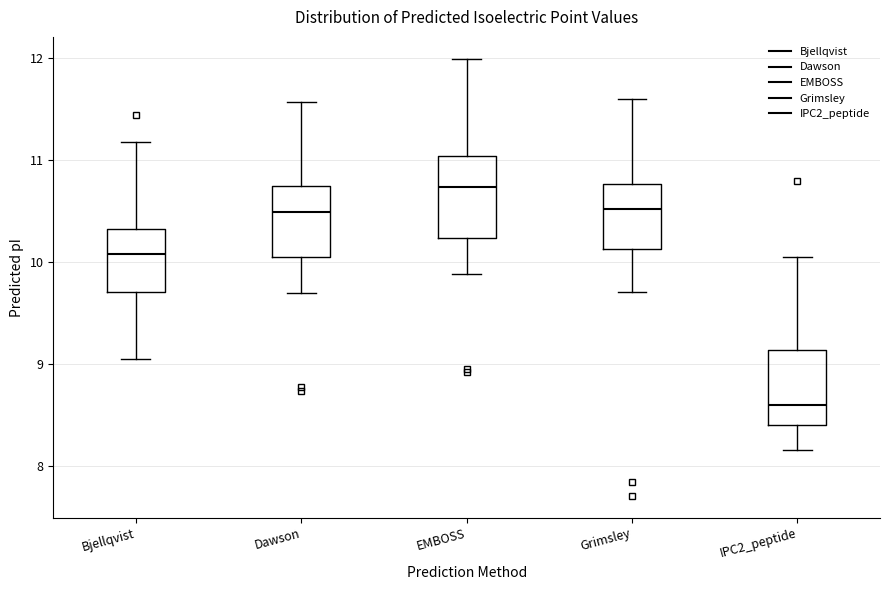

Which box's median line is the highest?

EMBOSS